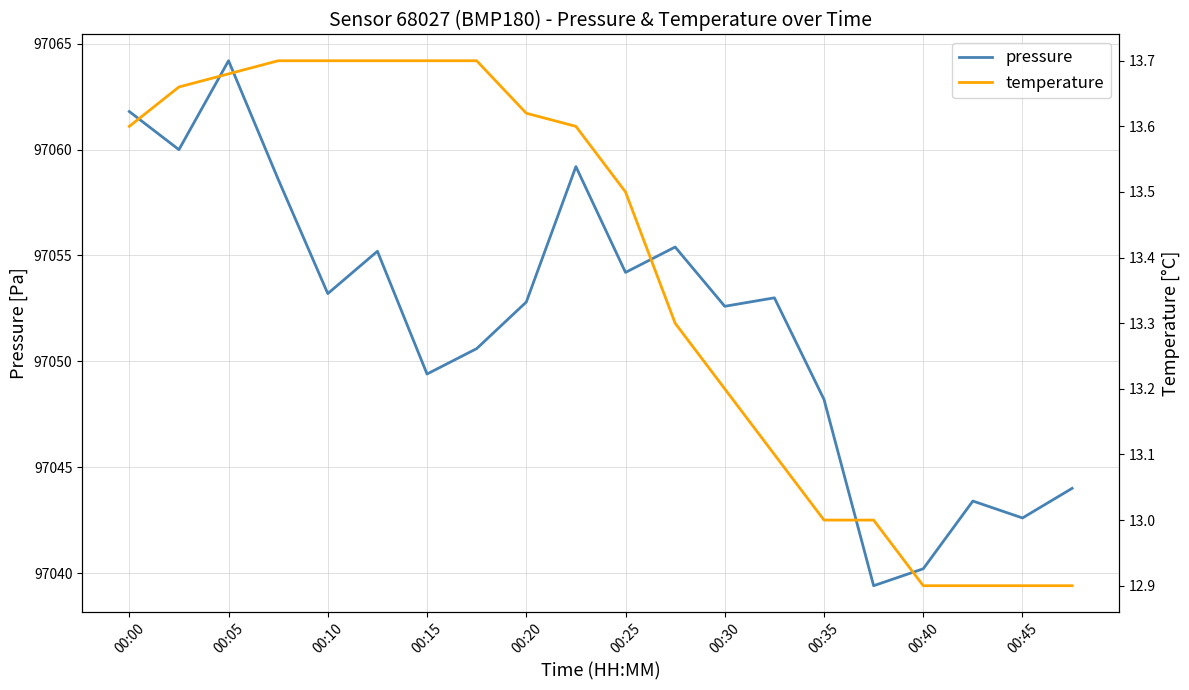

The pressure series shows 97061.8 at 00:00. True or false?

True